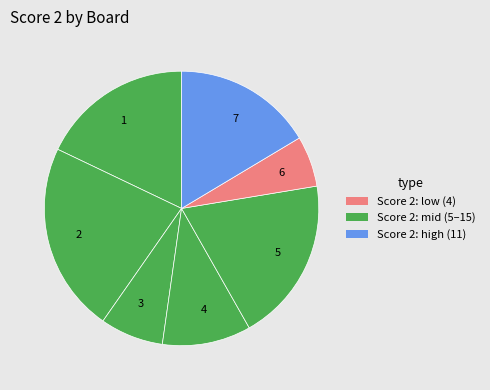

Does any single category account for the majority?

No